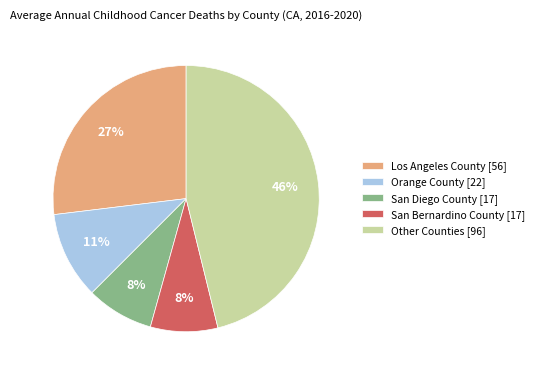

To the nearest percent, what is the average slice percentage?

20%